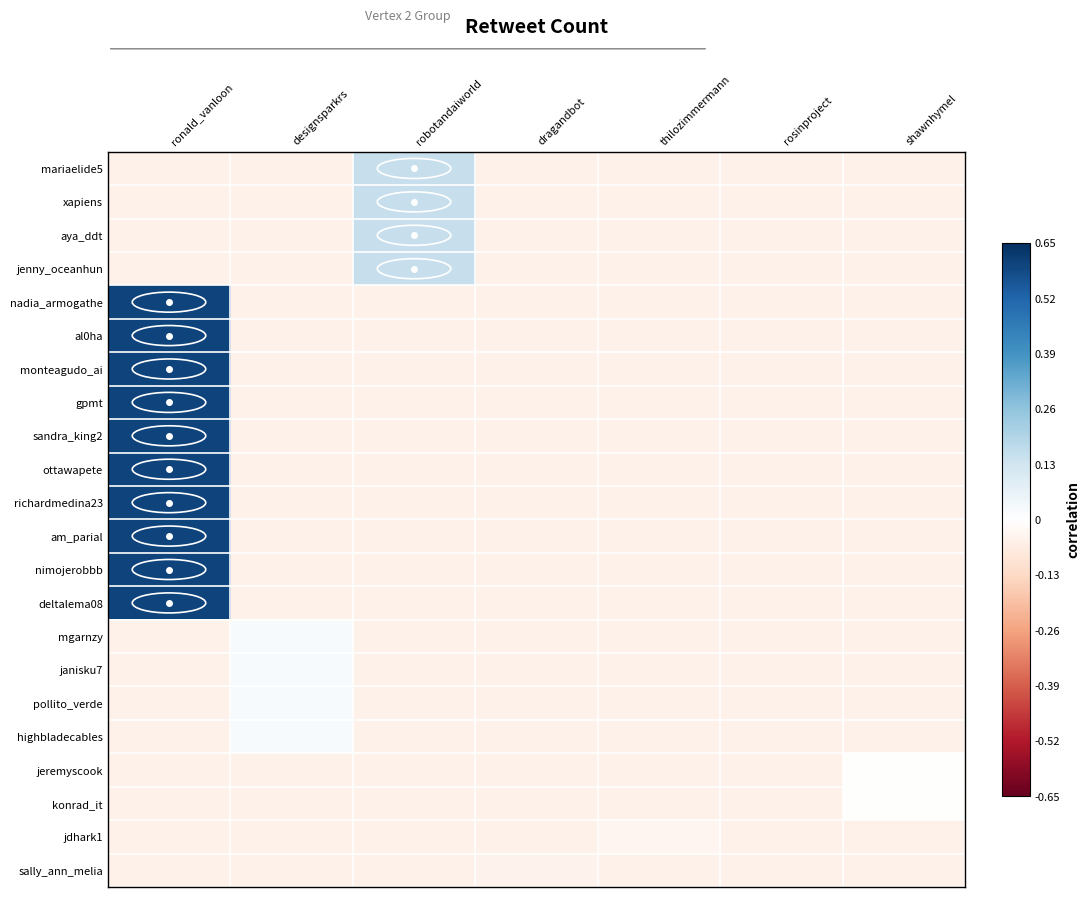

Between ronald_vanloon and designsparkrs, which is larger?

ronald_vanloon